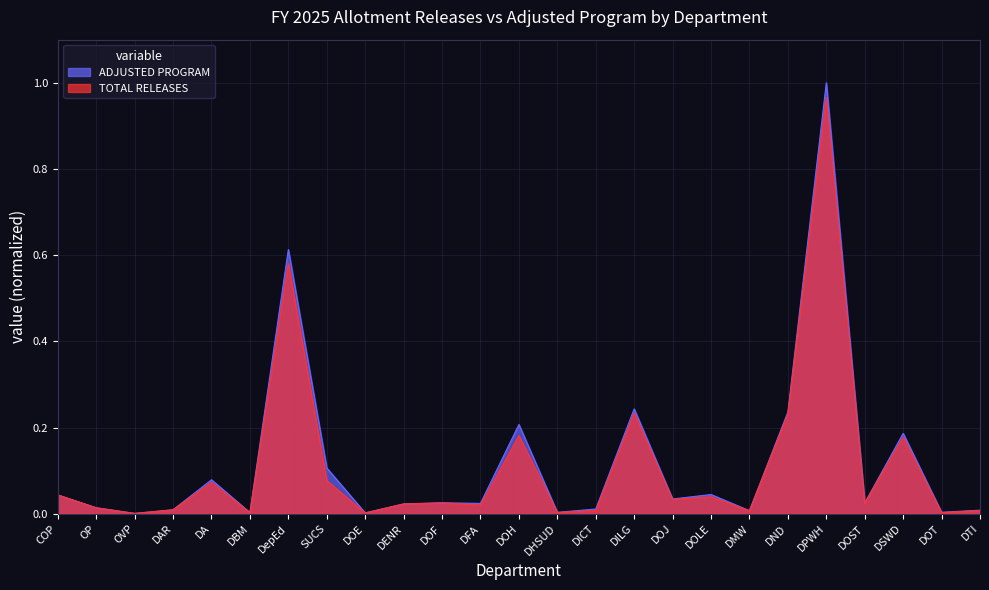

Does the chart display data point markers on the line(s)?

No